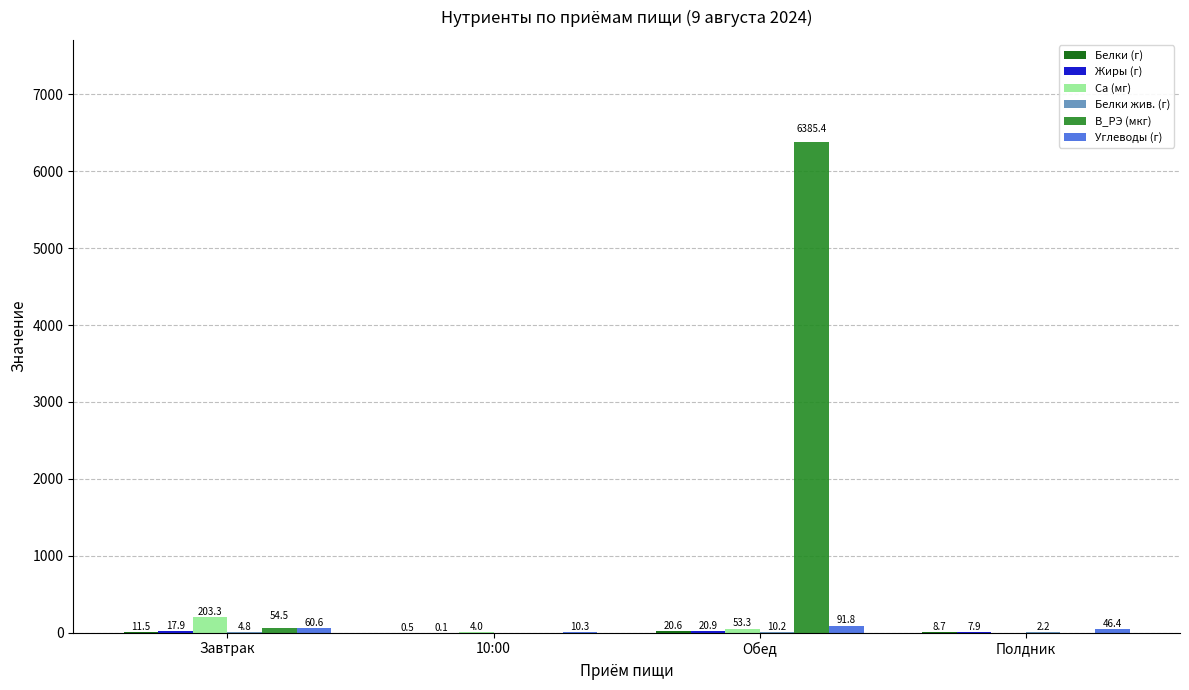

Where is B_РЭ (мкг) nearest to the value 3192?

Завтрак